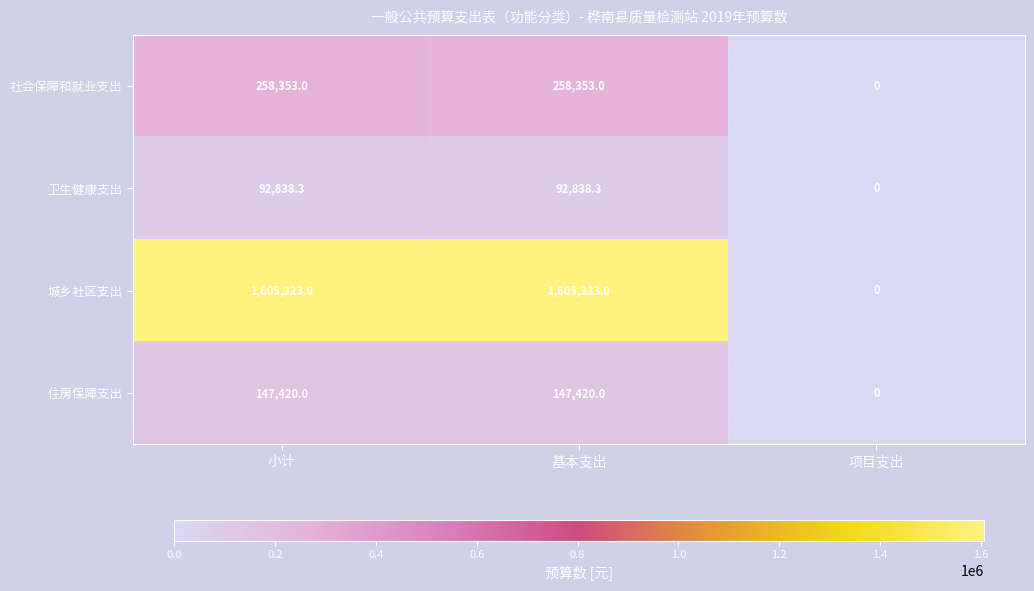

True or false: 住房保障支出 has a value of 88928.9 at 项目支出.

False